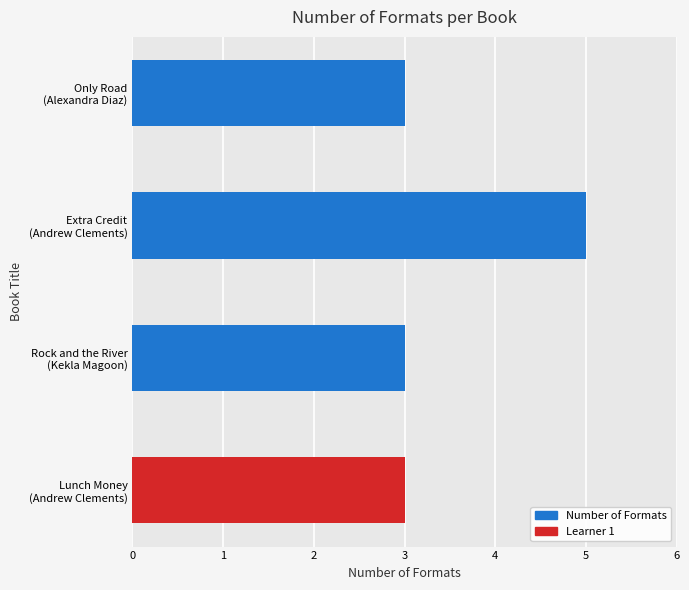

What is the value of the 2nd bar from the top?

5